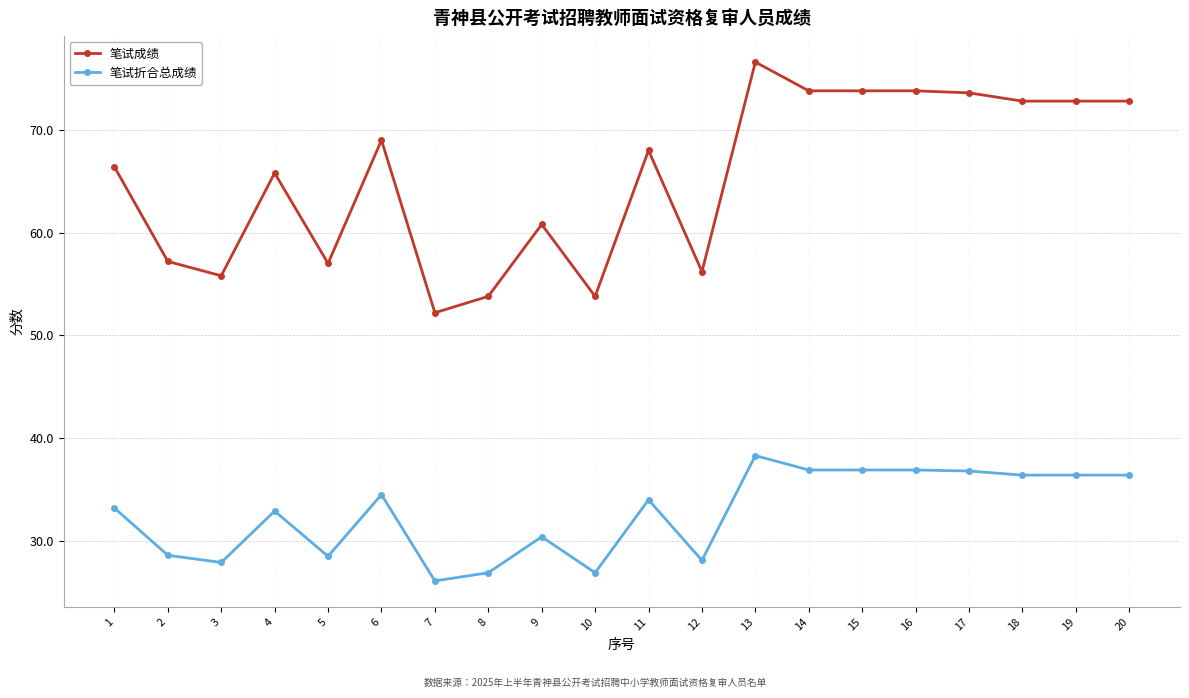

What is the difference between the maximum and minimum values in the 笔试成绩 series?

24.4